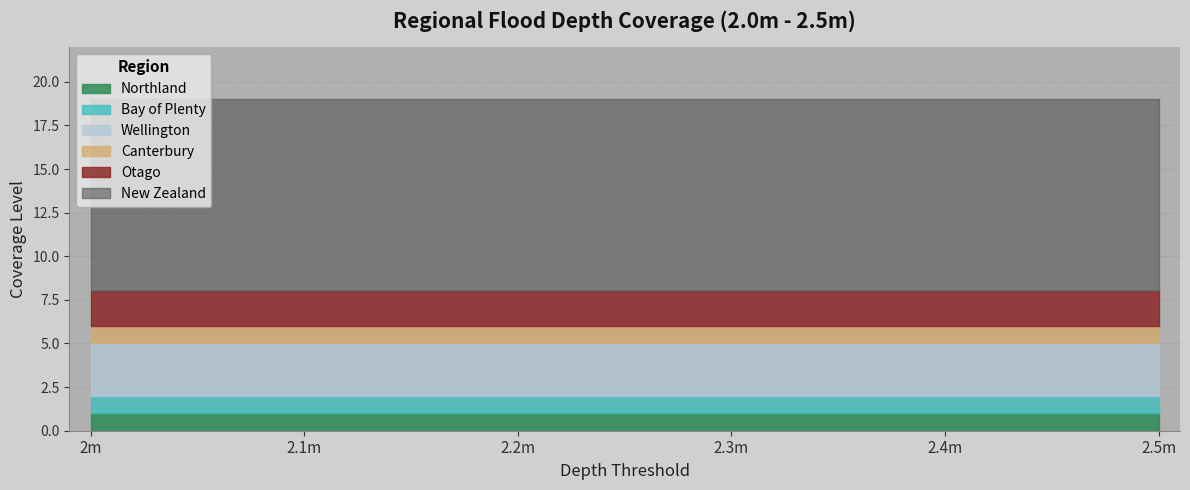

What are all the series names shown in the legend?

Northland, Bay of Plenty, Wellington, Canterbury, Otago, New Zealand